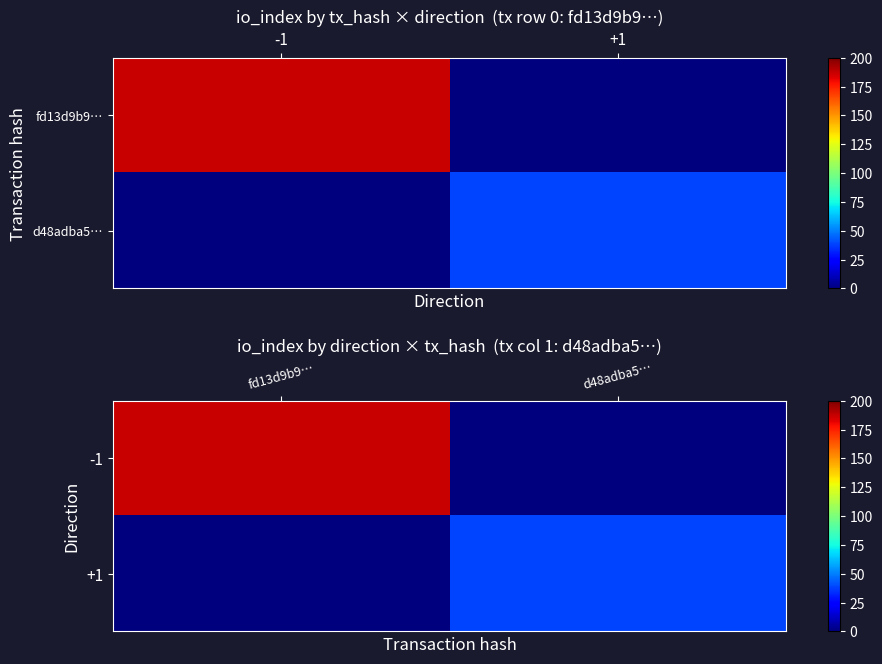

List the series in order of their peak value, lowest first.

+1, -1